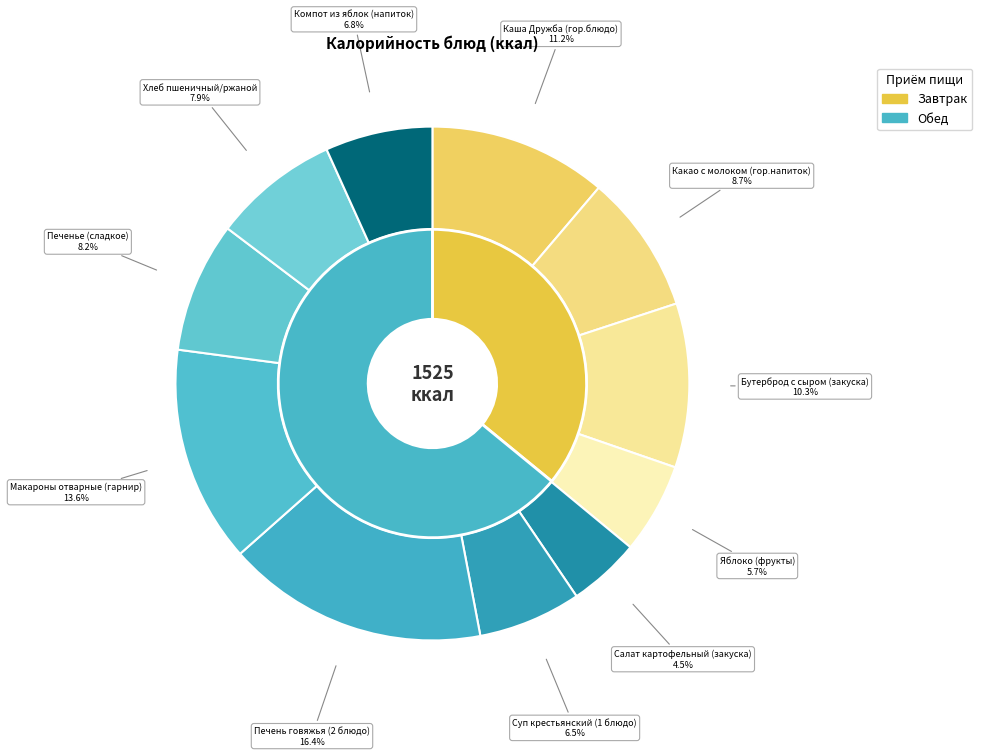

The Печень говяжья (2 блюдо) slice represents 16% of the pie. True or false?

True